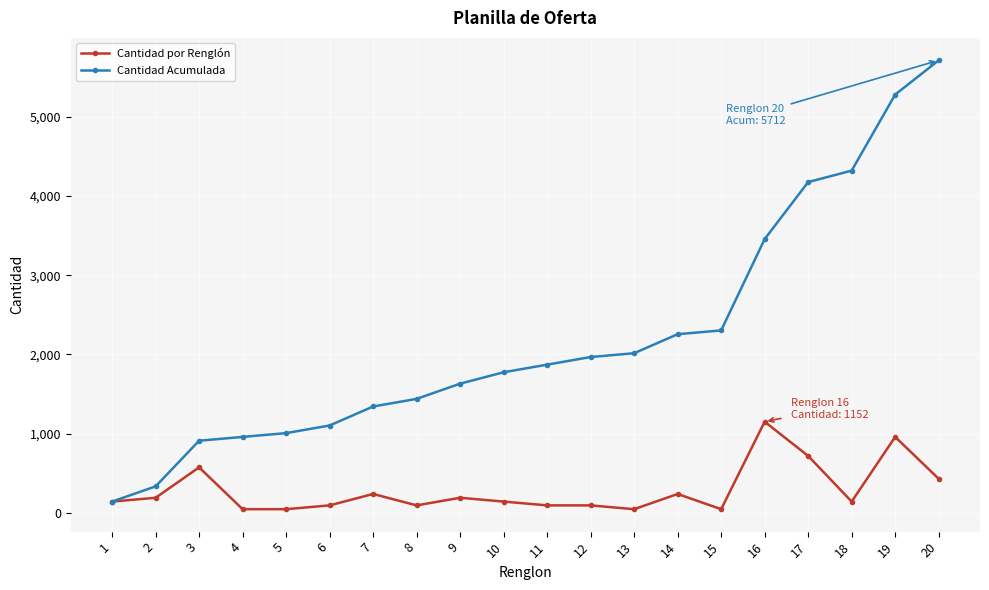

Does the chart display data point markers on the line(s)?

Yes